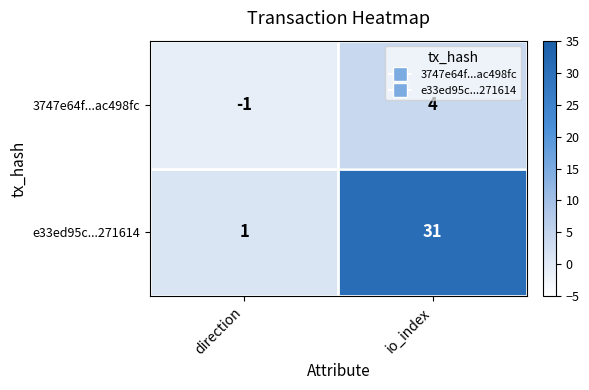

Reading left to right, transcribe all the data shown in this chart.

3747e64f...ac498fc: direction=-1	io_index=4
e33ed95c...271614: direction=1	io_index=31